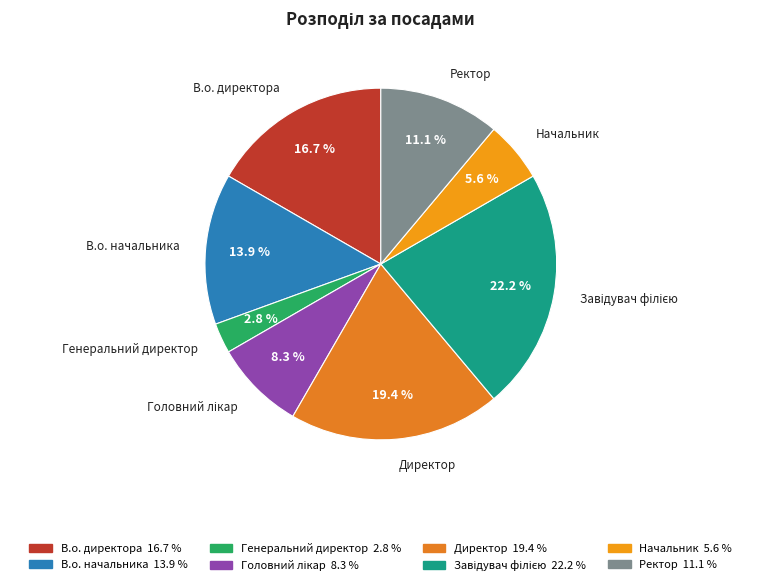

Between Ректор and Генеральний директор, which is larger?

Ректор